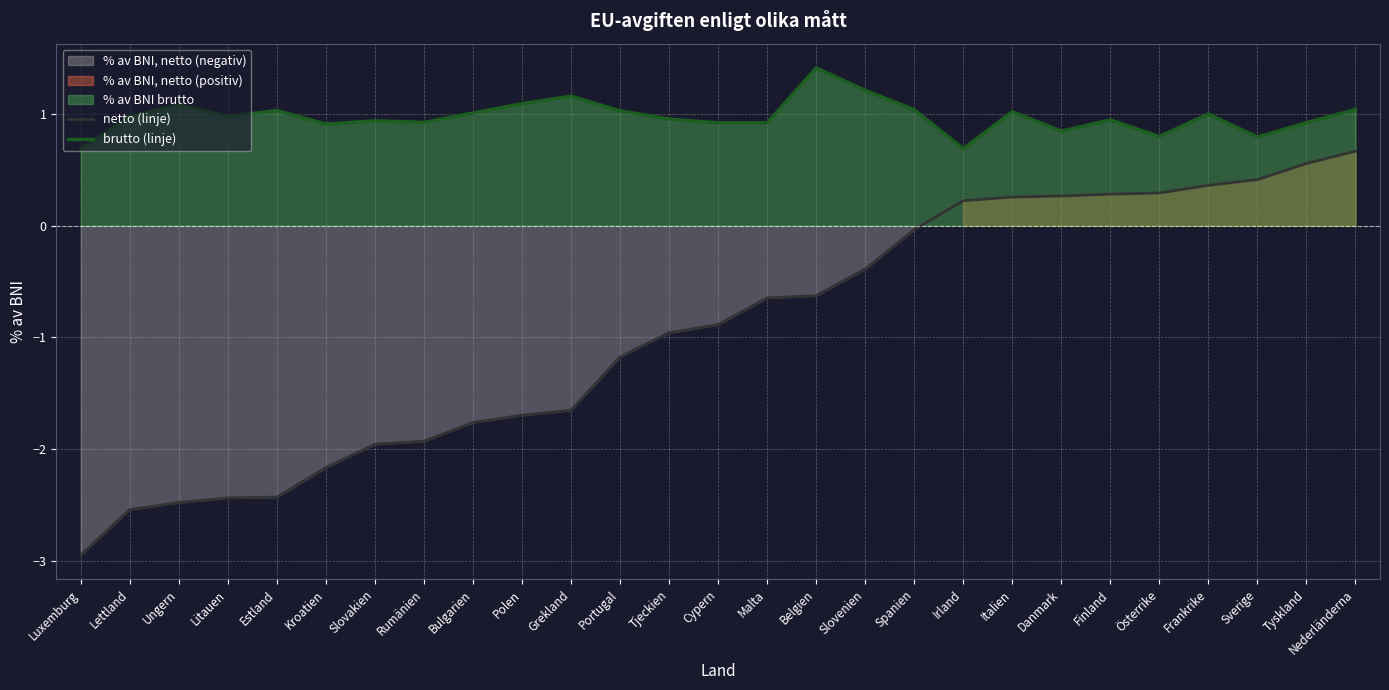

What is the sum of all brutto (linje) values?

26.4